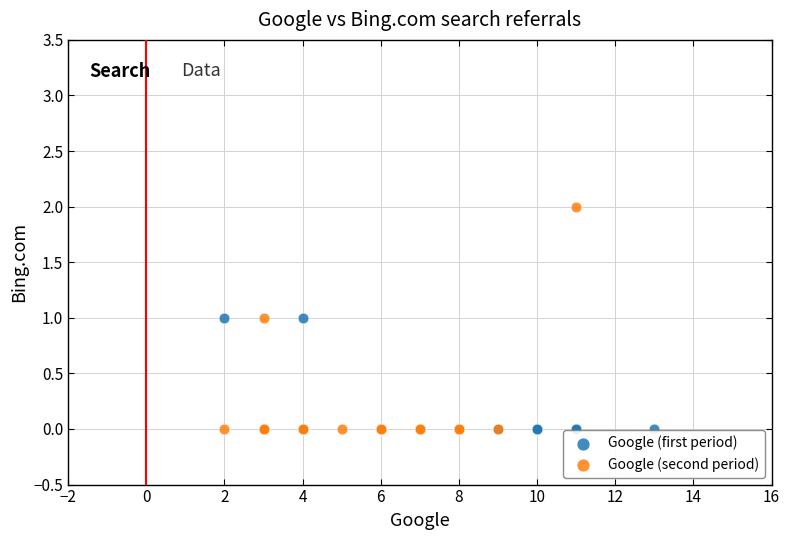

Which series reaches the maximum Y coordinate?

Google (second period)